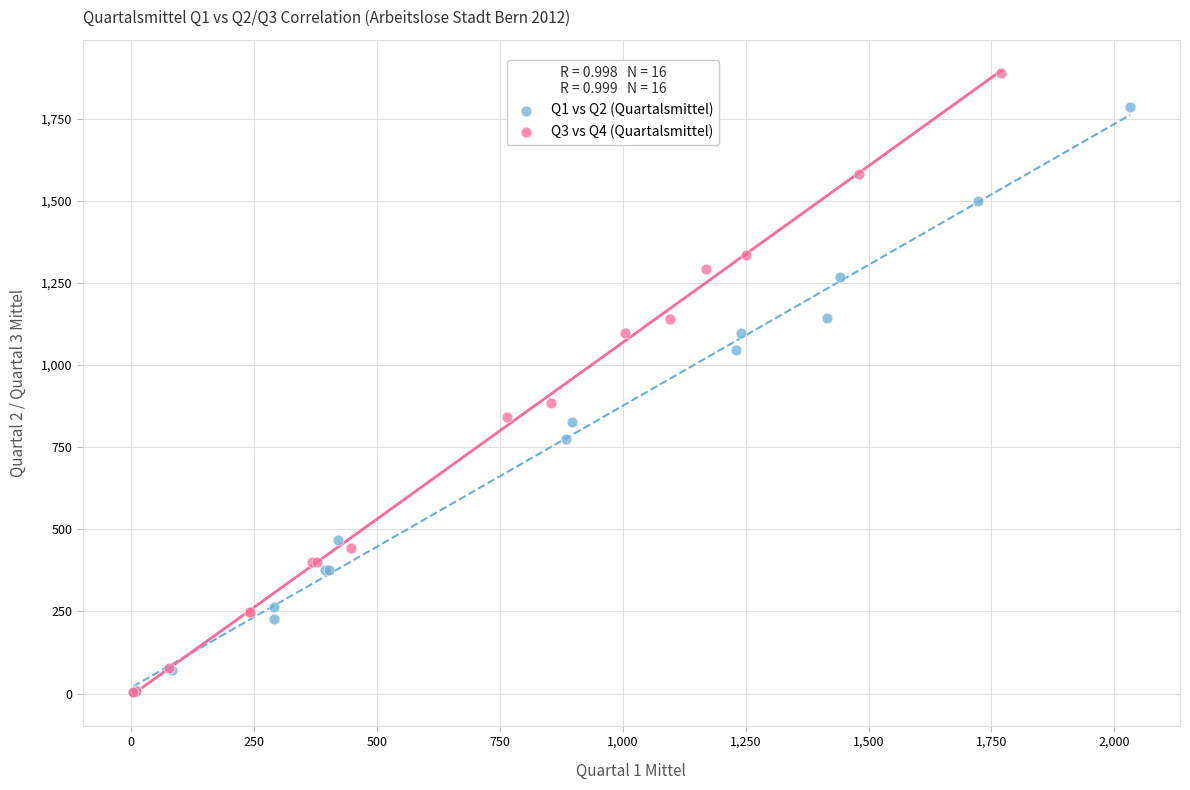

Which series has the largest Y range (max minus min)?

Q3 vs Q4 (Quartalsmittel)